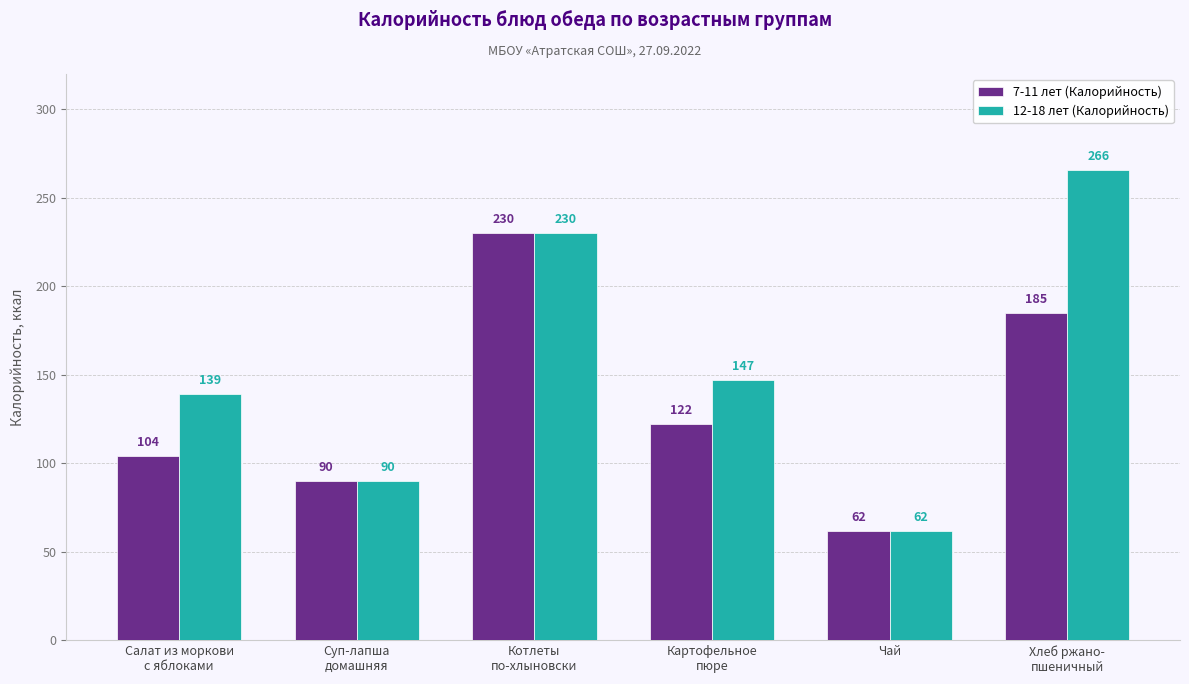

Rank the series by their maximum value, from lowest to highest.

7-11 лет (Калорийность), 12-18 лет (Калорийность)